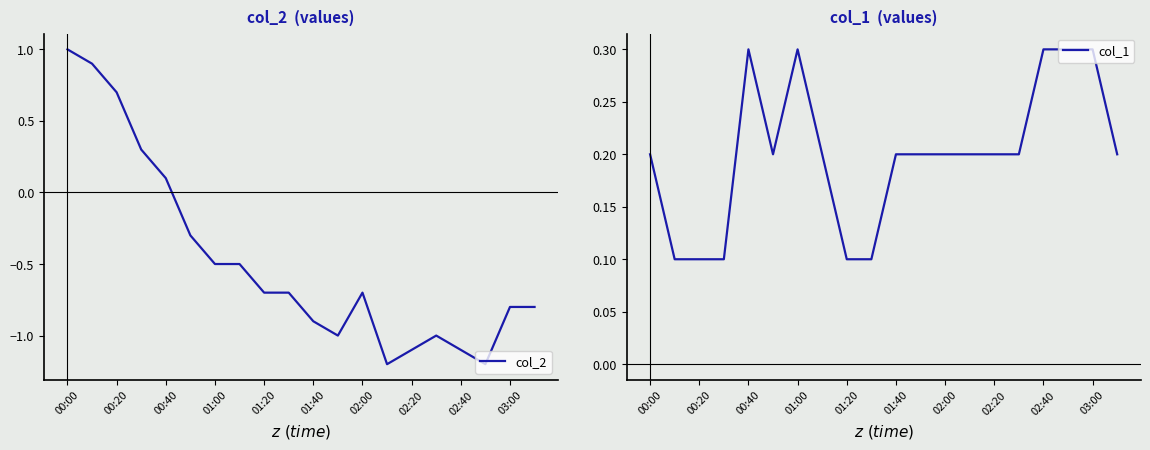

At which category does the chart reach its peak across all series?

00:00